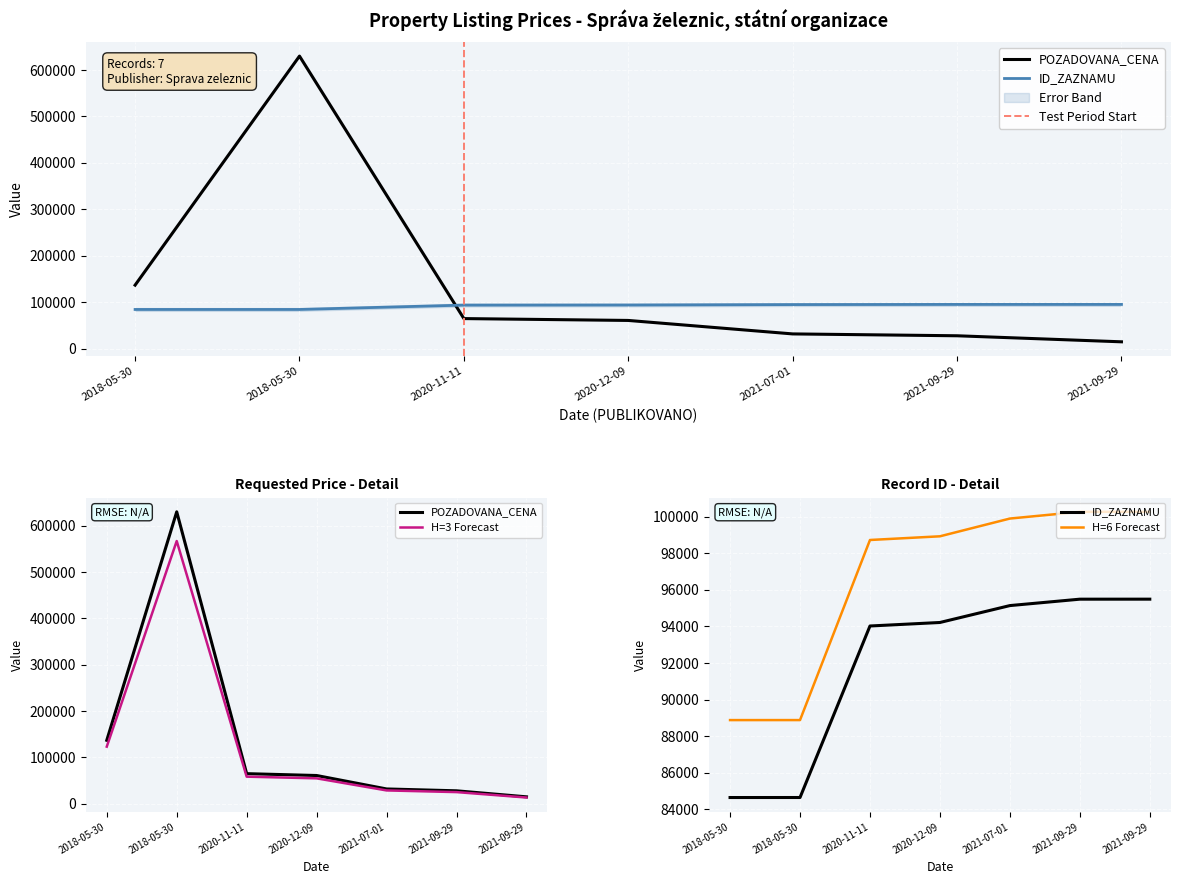

Which series has the largest total across all categories?

POZADOVANA_CENA